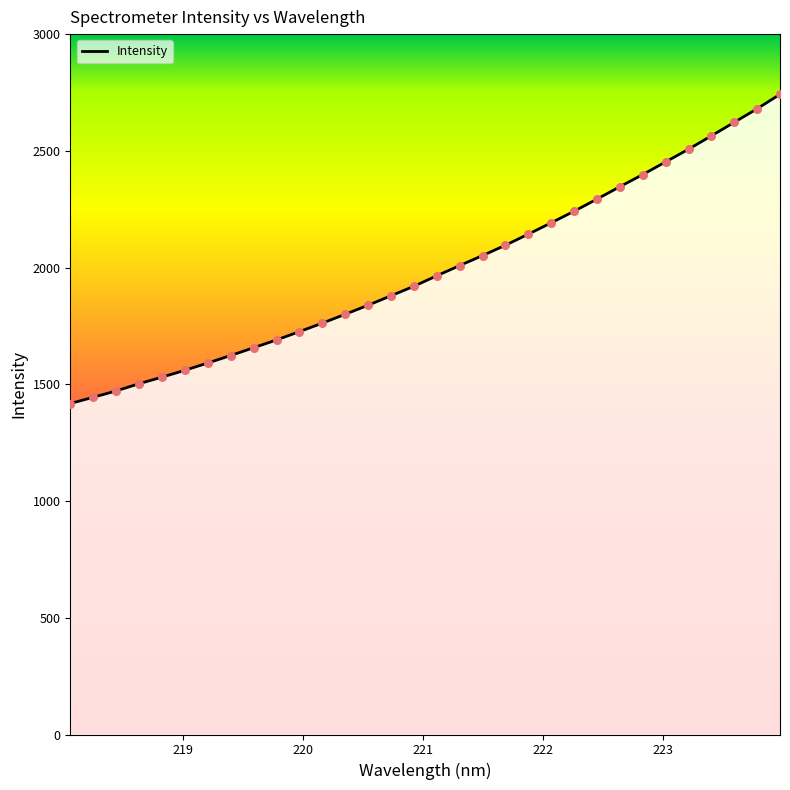

What is the minimum value shown in the chart?

1417.7